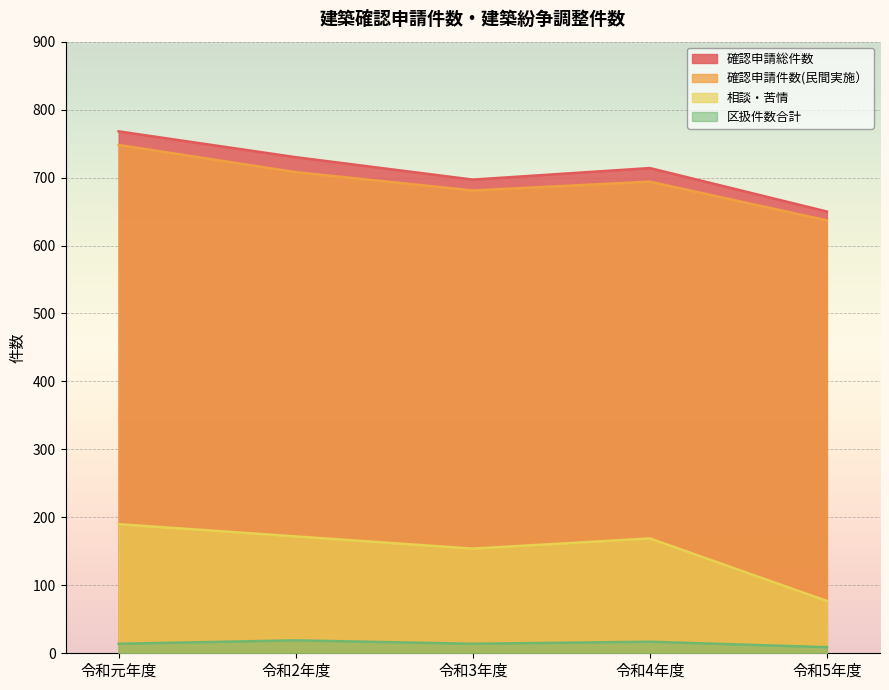

At which category does the chart reach its peak across all series?

令和元年度